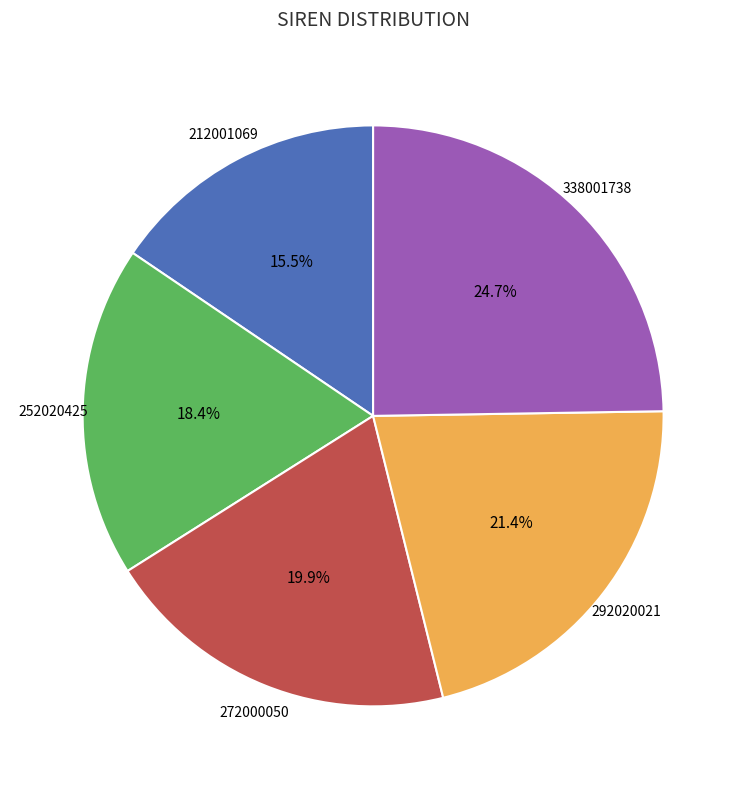

Does any single category account for the majority?

No